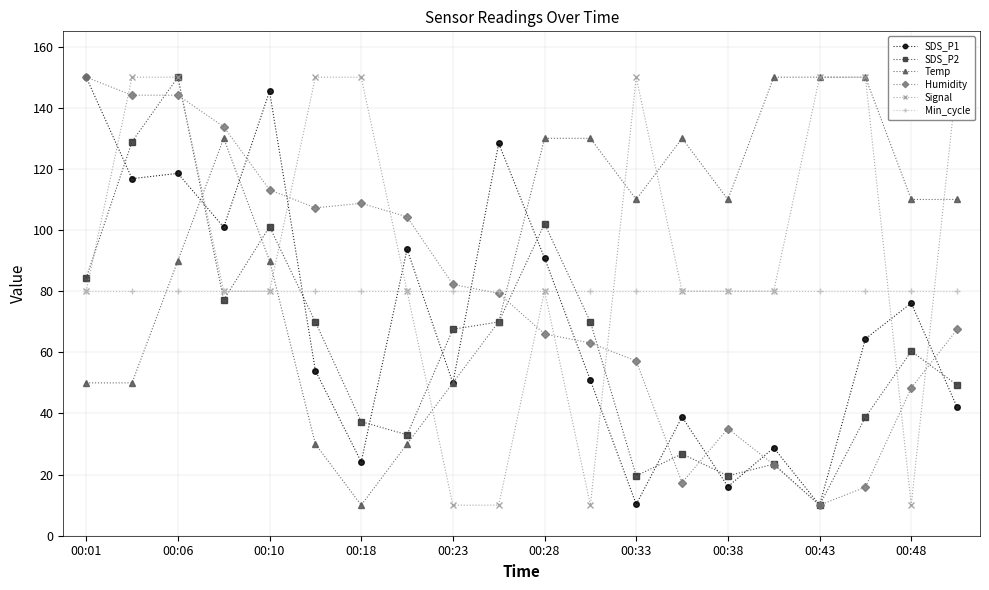

At how many categories does at least one series exceed 141?

11